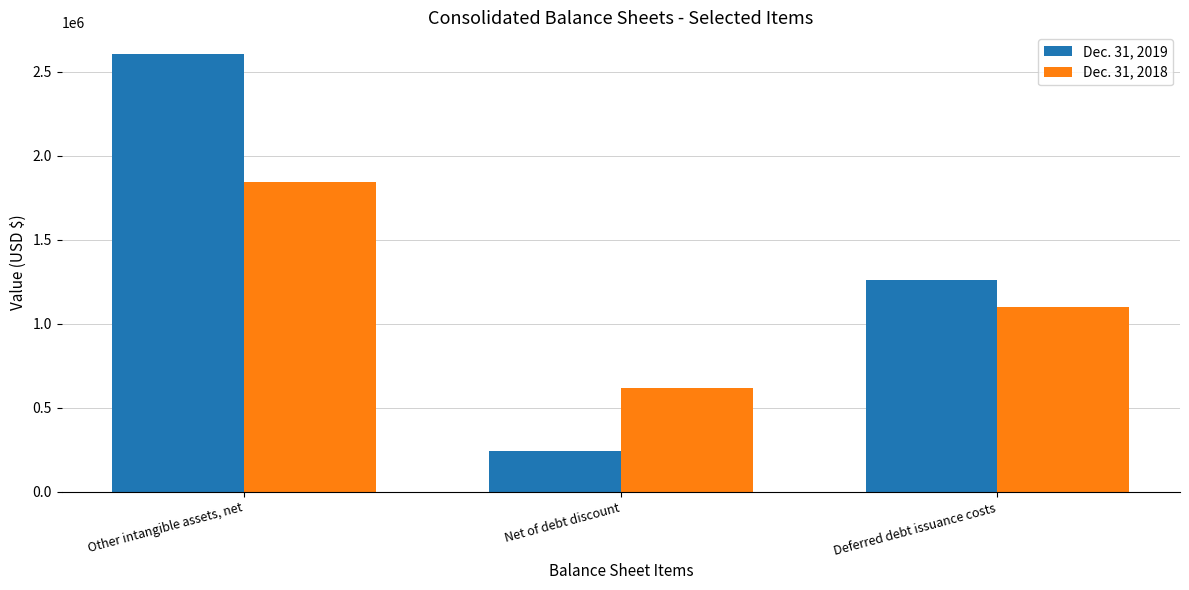

At which label does Dec. 31, 2018 first exceed 1102280?

Other intangible assets, net